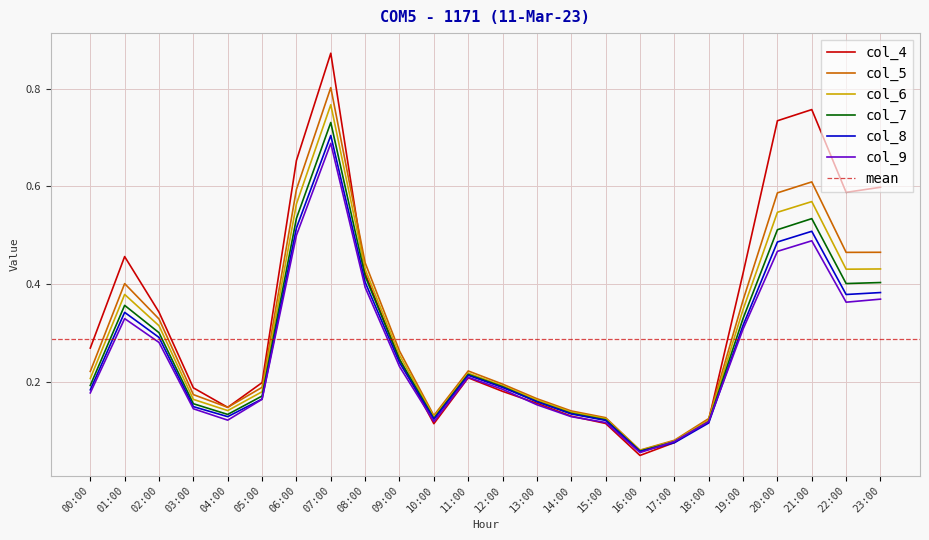

What is the sum of the col_8 values at 19:00 and 10:00?

0.4